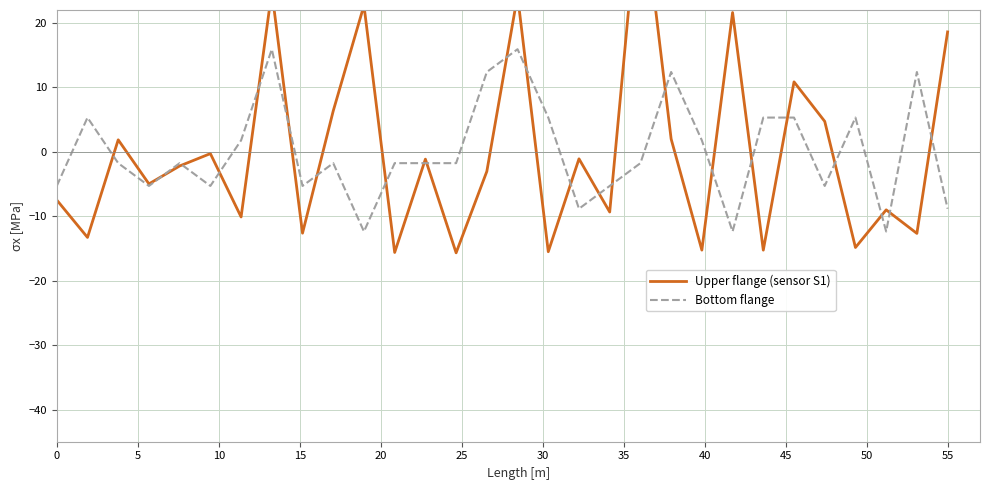

How many data points in Upper flange (sensor S1) are less than -2?

16